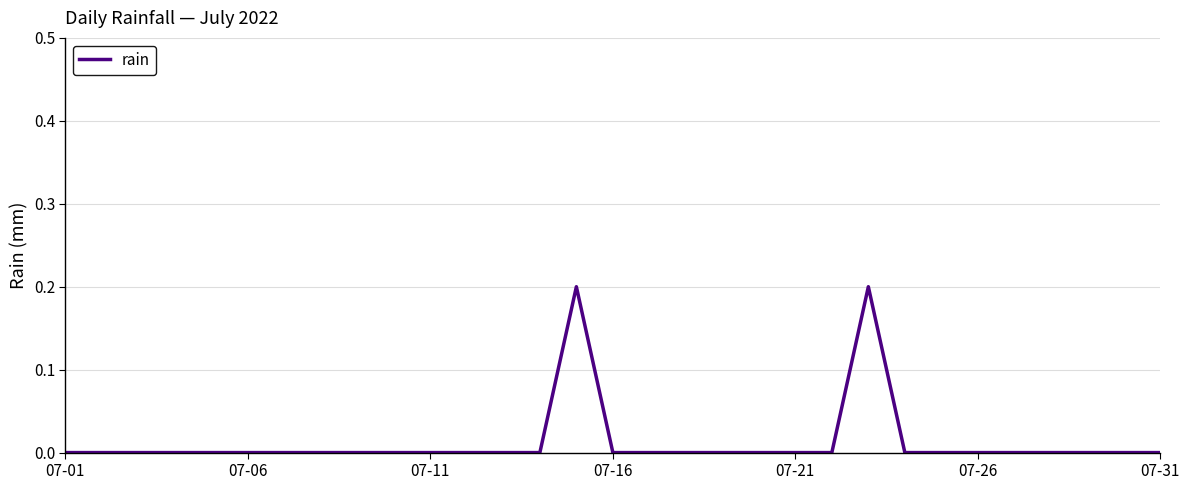

The value at 07-16 is 0.0. True or false?

True